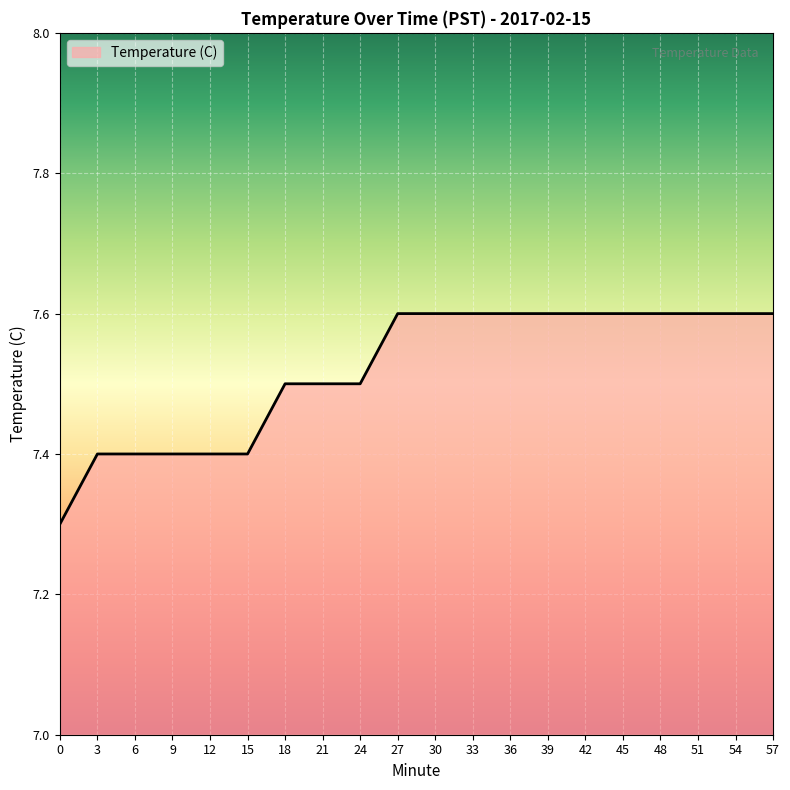

Approximately how many times larger is the value at 3 compared to 51?

1.0